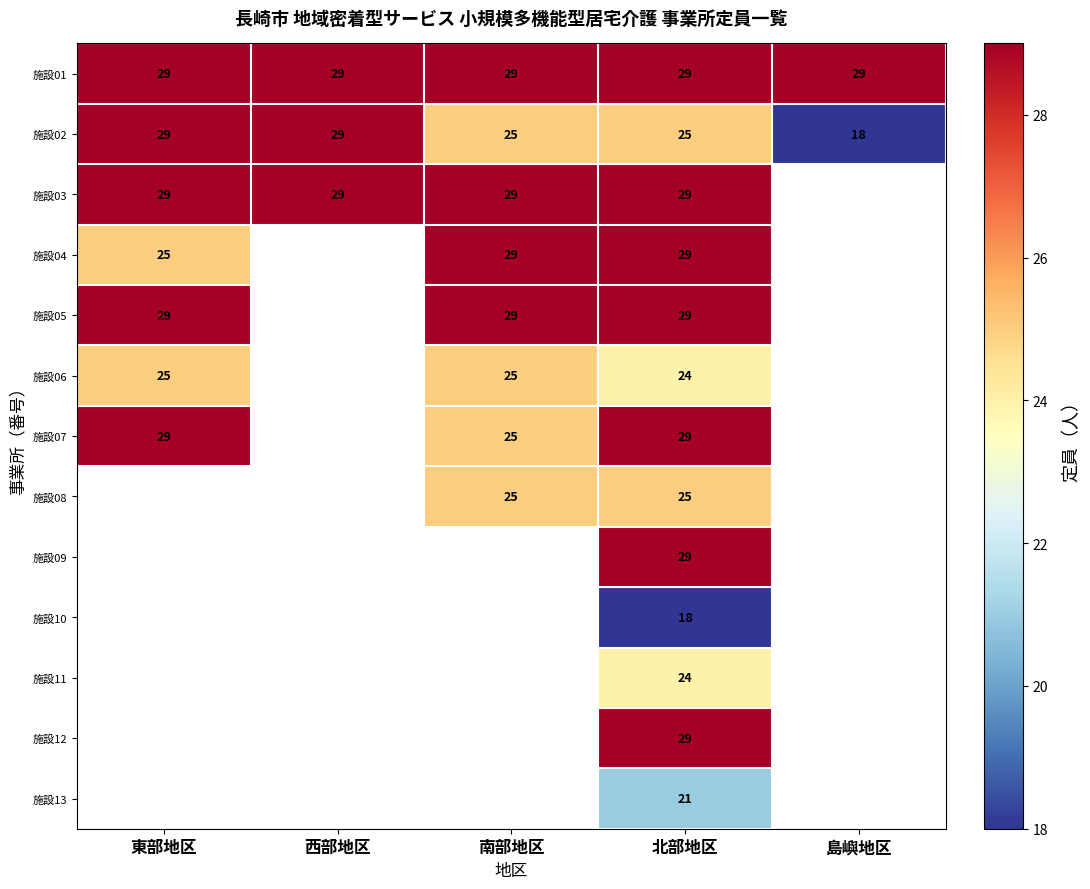

What is the difference between the 施設02 values at 島嶼地区 and 北部地区?

7